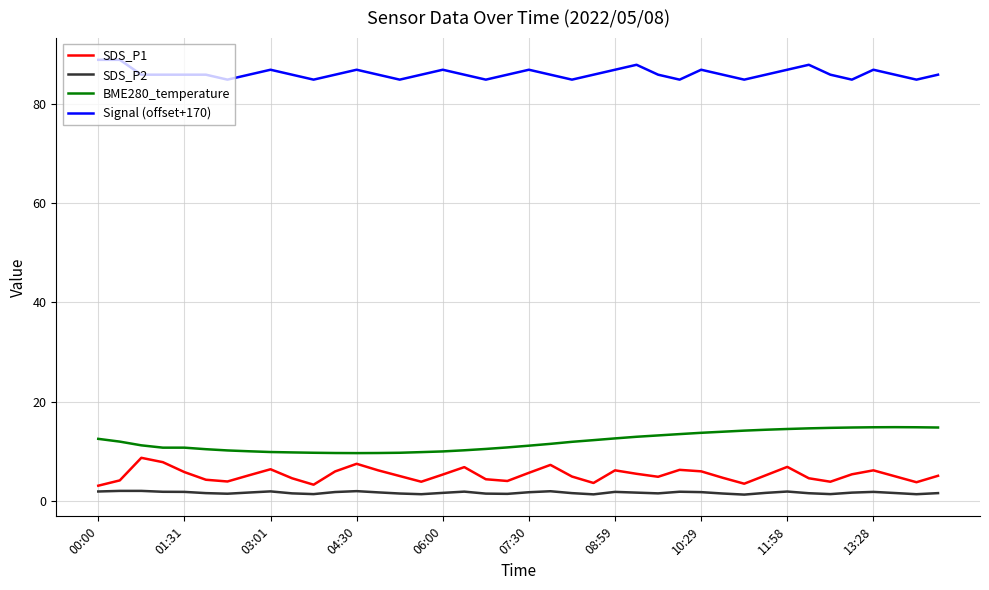

List the series in order of their peak value, highest first.

Signal (offset+170), BME280_temperature, SDS_P1, SDS_P2